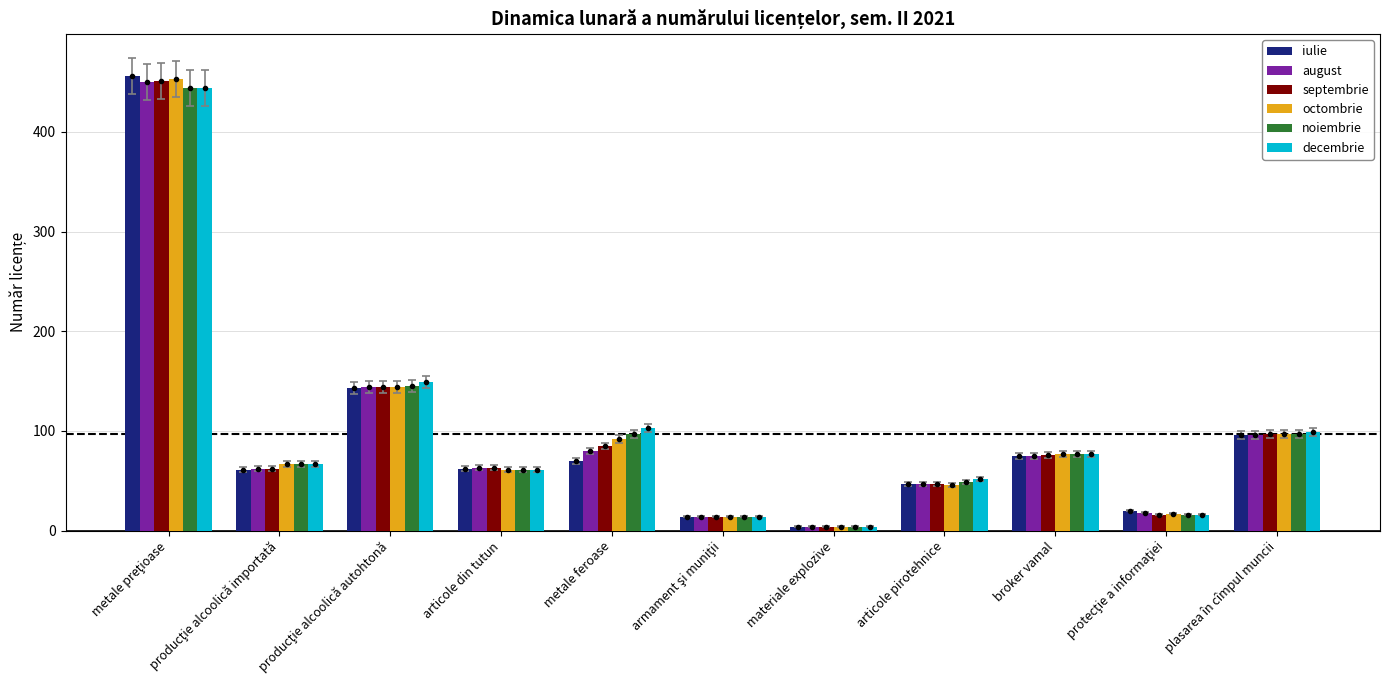

What is the spread (max minus min) of values at metale preţioase?

12